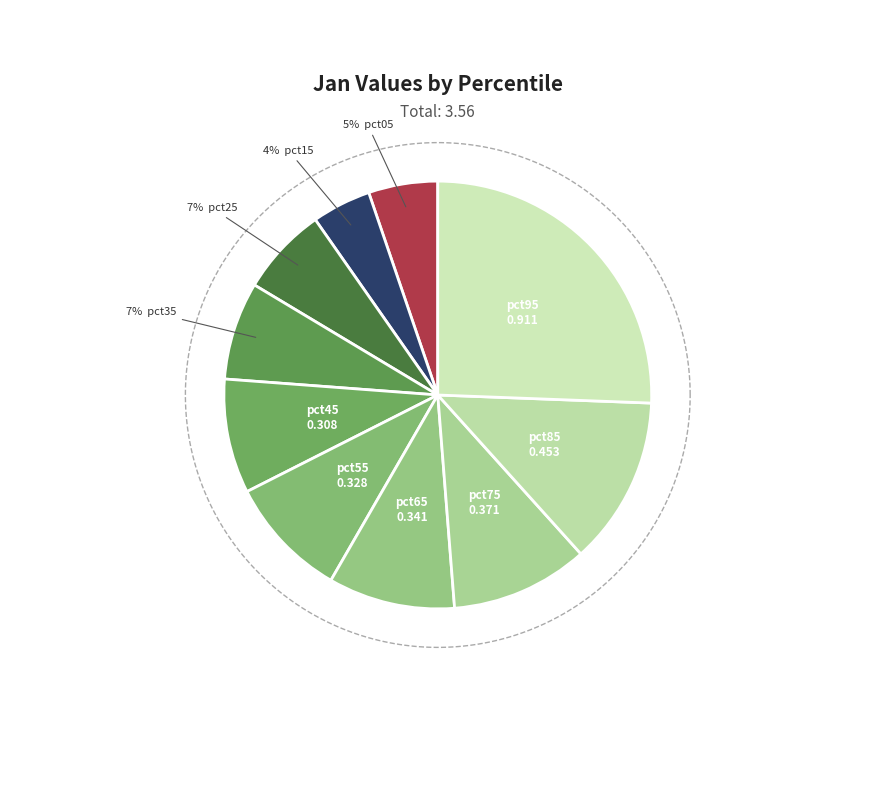

How many slices are in this pie chart?

10